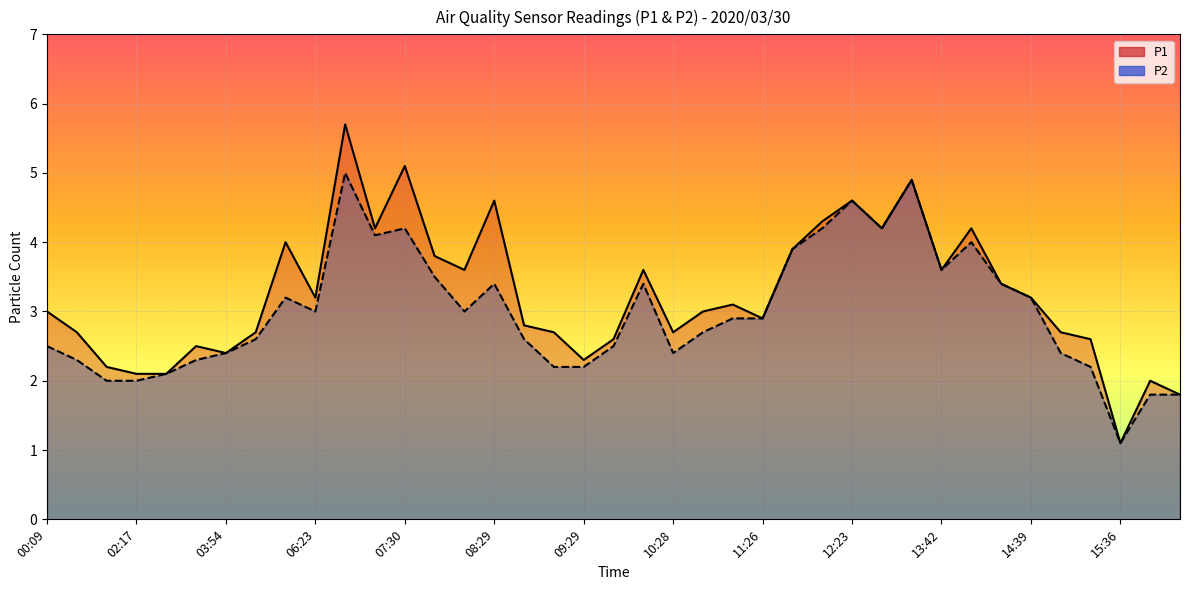

What is the label of the 19th point from the right?

10:08